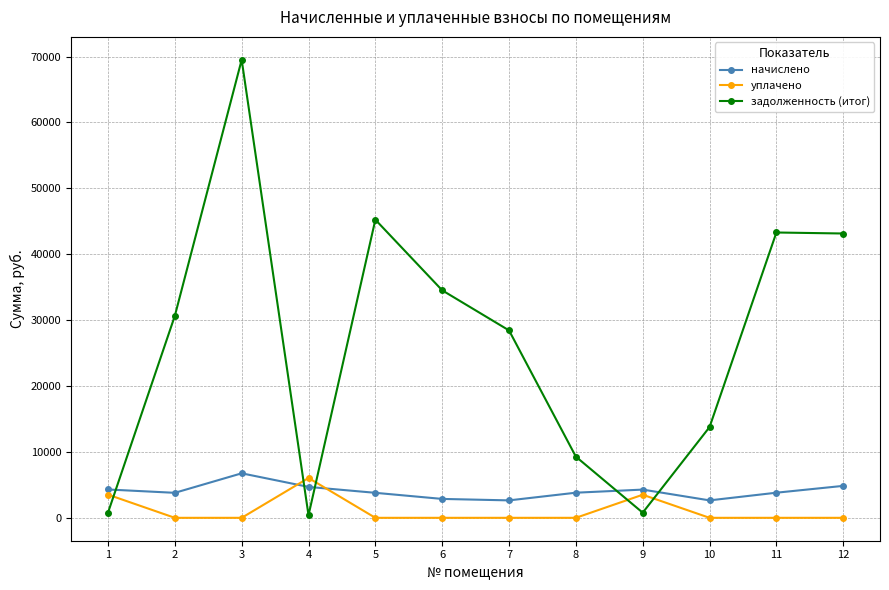

Where is the first local minimum for задолженность (итог)?

4